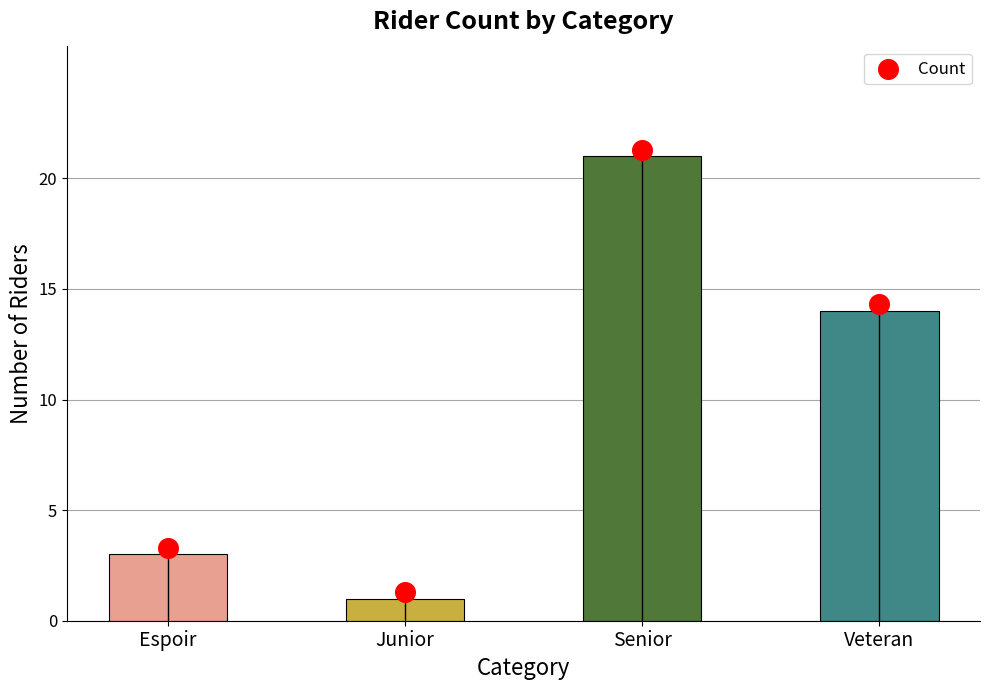

Approximately how many times larger is the value at Espoir compared to Veteran?

0.2